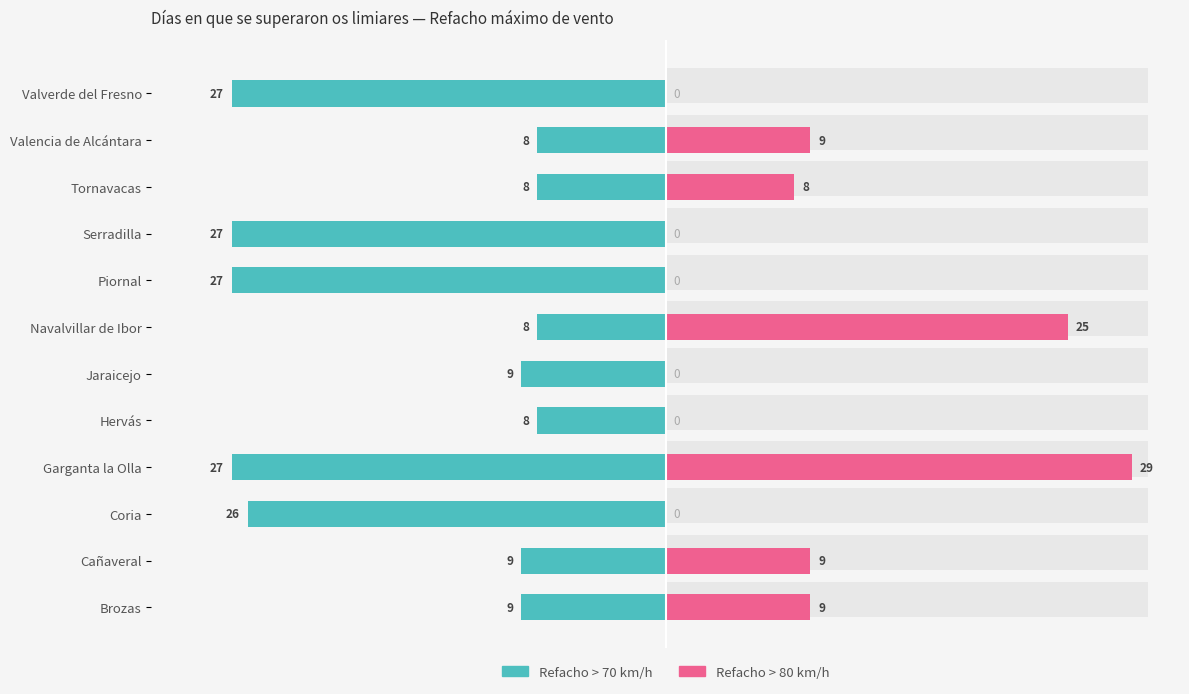

Does the chart contain stacked bars?

No